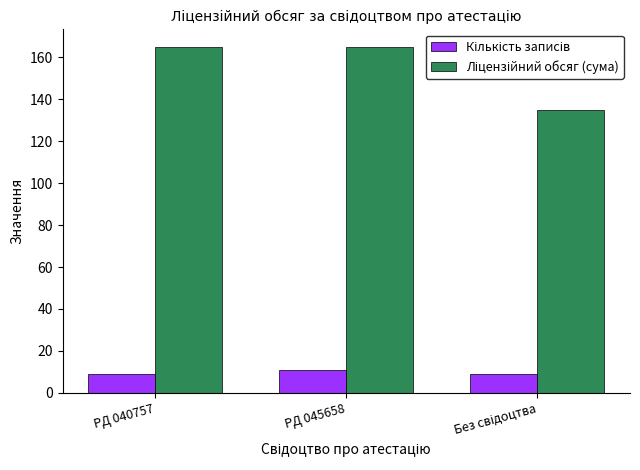

What is the smallest value displayed?

9